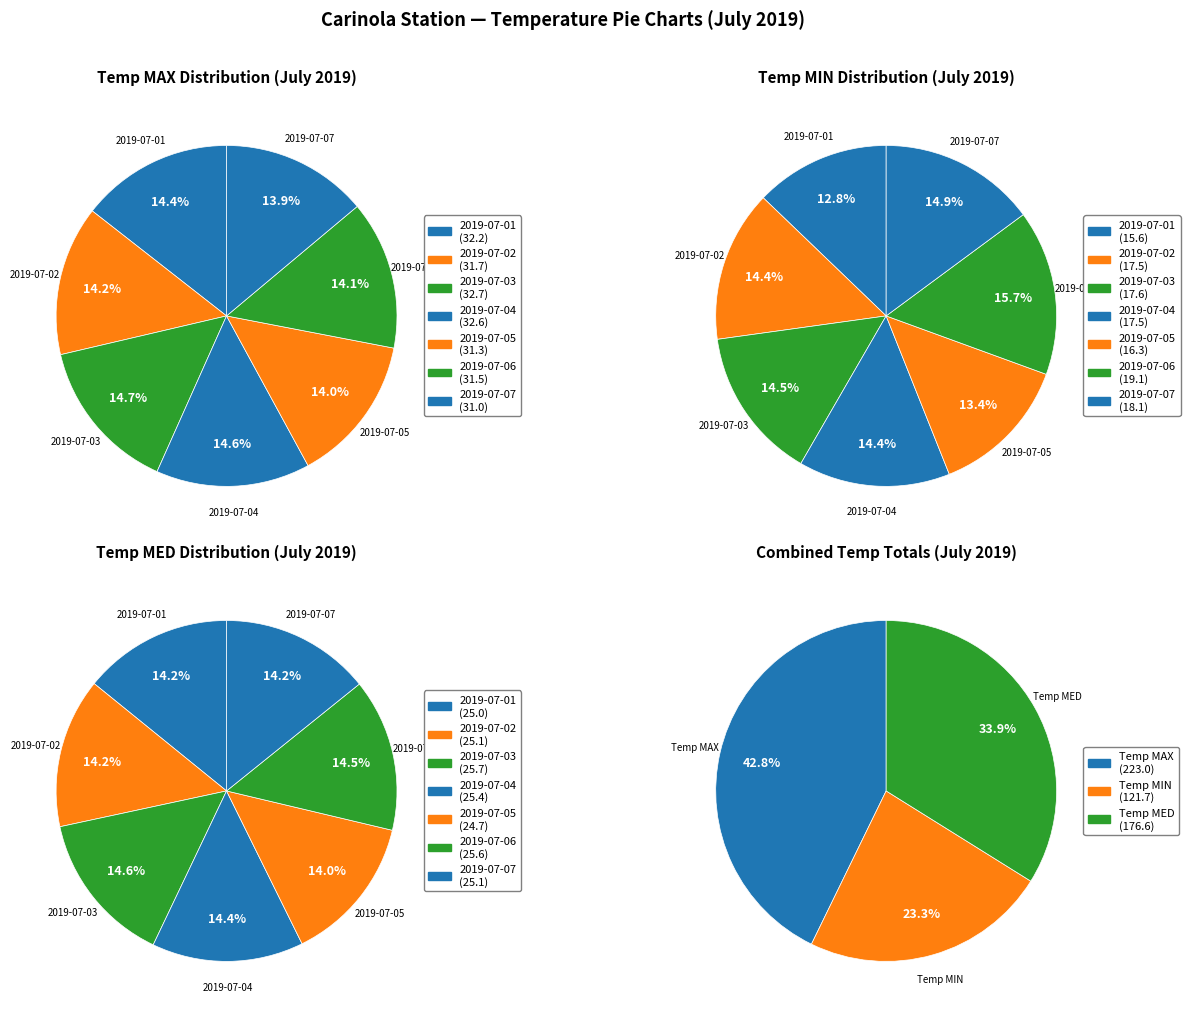

How many segments does this pie chart have?

7